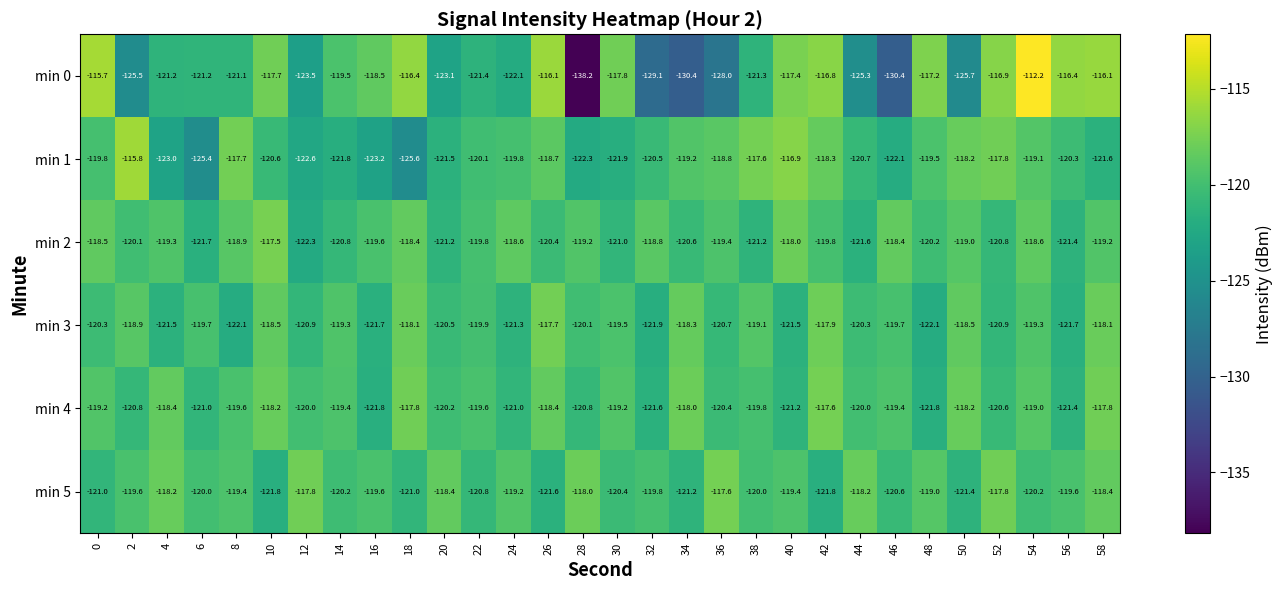

What is the greatest value displayed?

-112.2